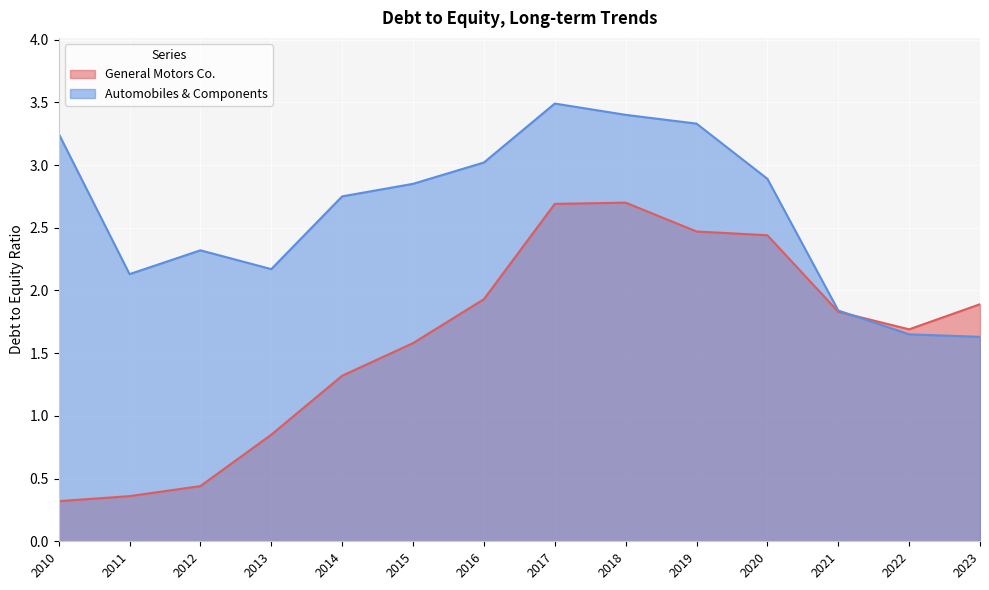

Which series has the largest total across all categories?

Automobiles & Components